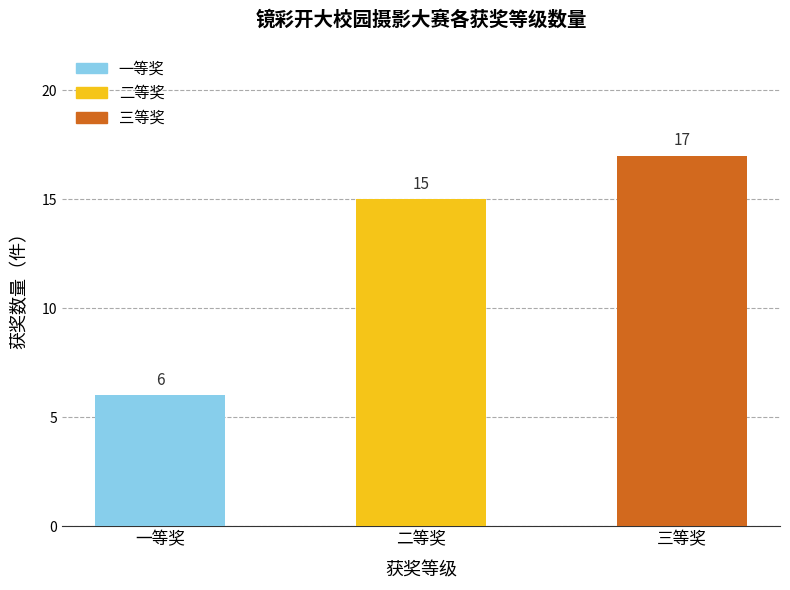

Are the bars grouped side by side (vs. stacked)?

No